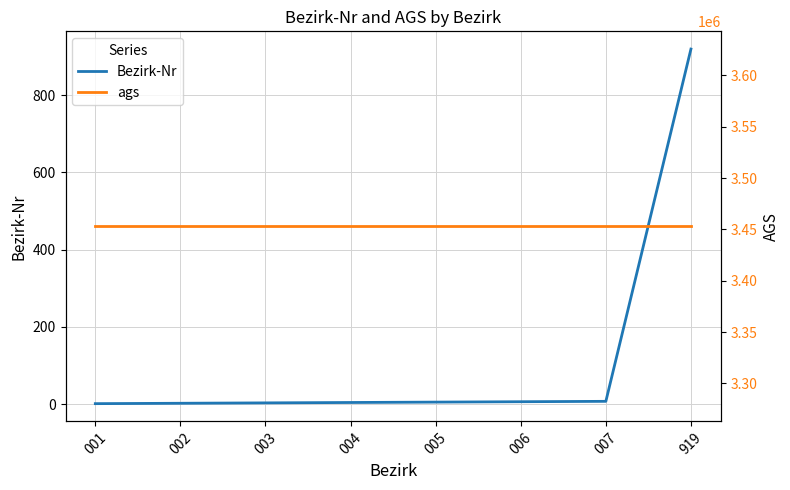

True or false: ags and Bezirk-Nr intersect in this chart.

False